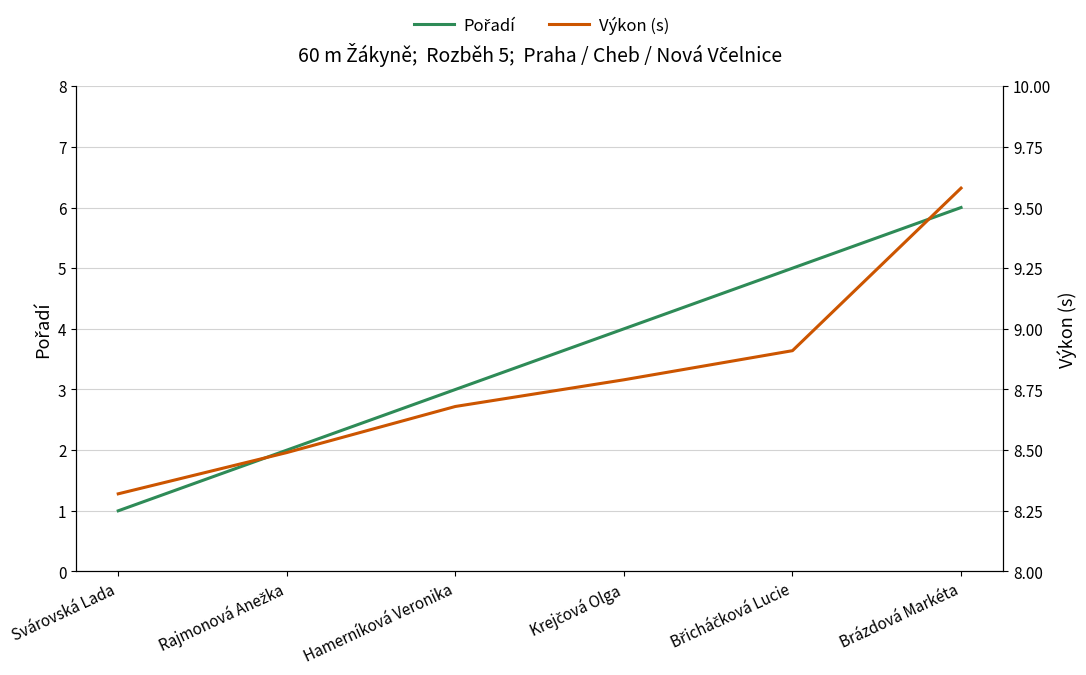

Which category has the highest value in the Výkon (s) series?

Brázdová Markéta